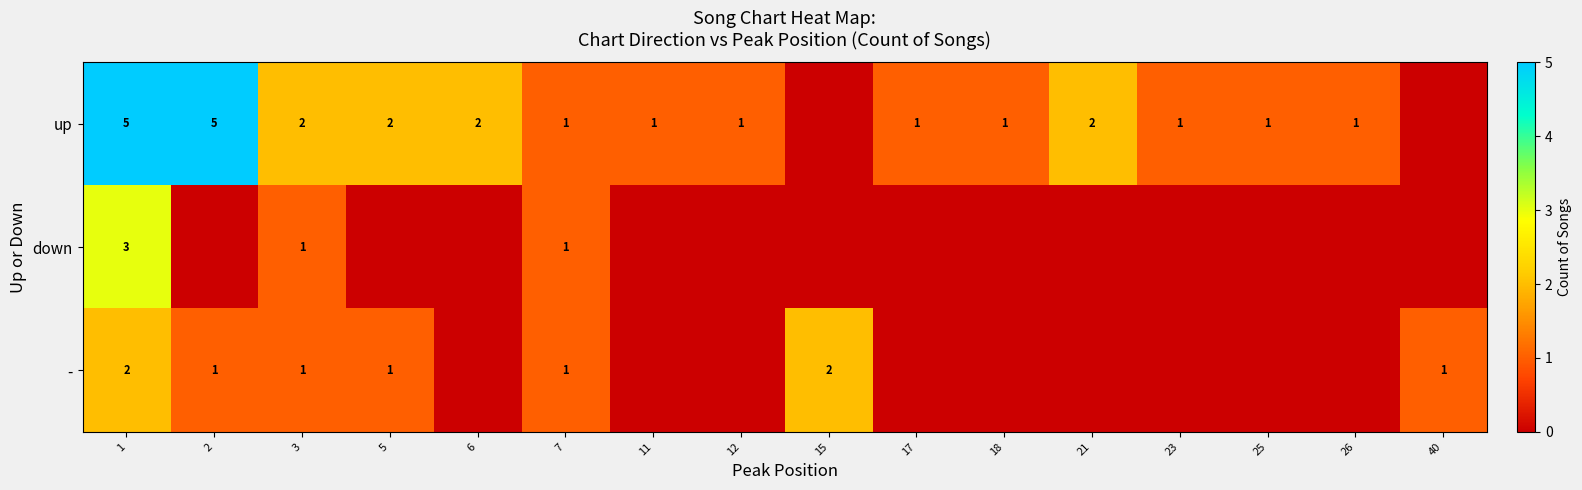

True or false: up has a value of 1 at 18.

True